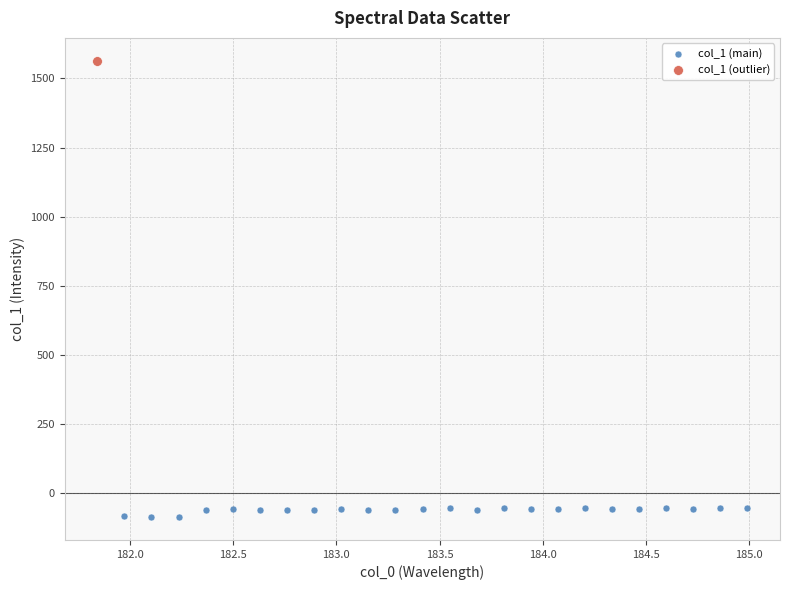

What are all the series names shown in the legend?

col_1 (main), col_1 (outlier)